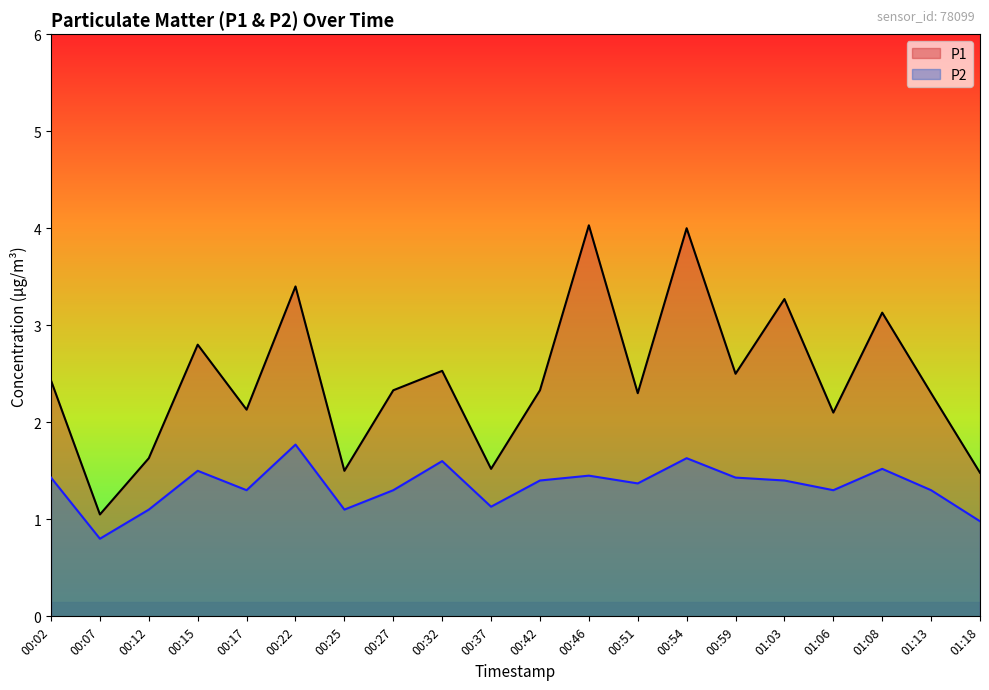

Where is the first local minimum for P2?

00:07